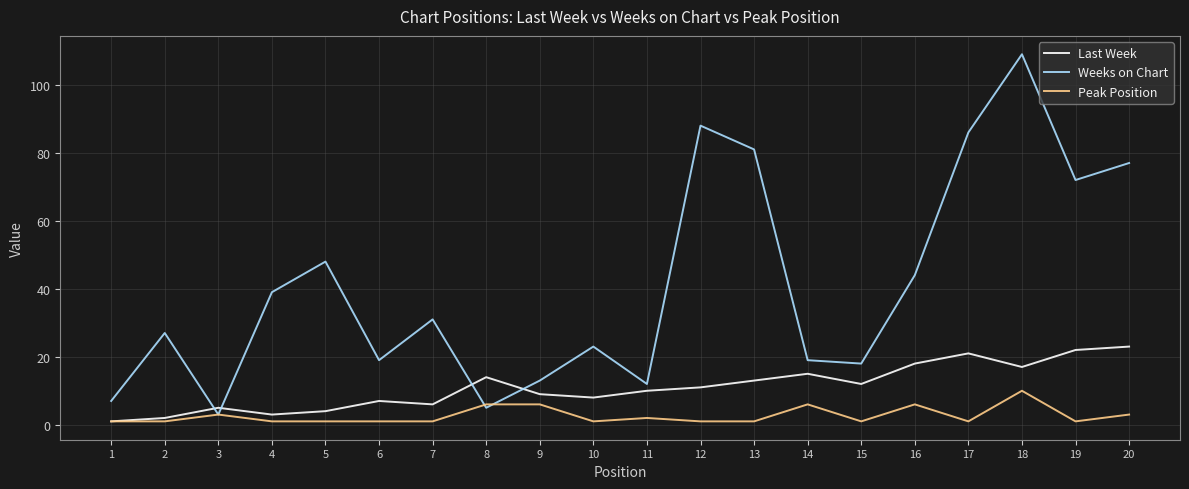

List the series in order of their peak value, highest first.

Weeks on Chart, Last Week, Peak Position